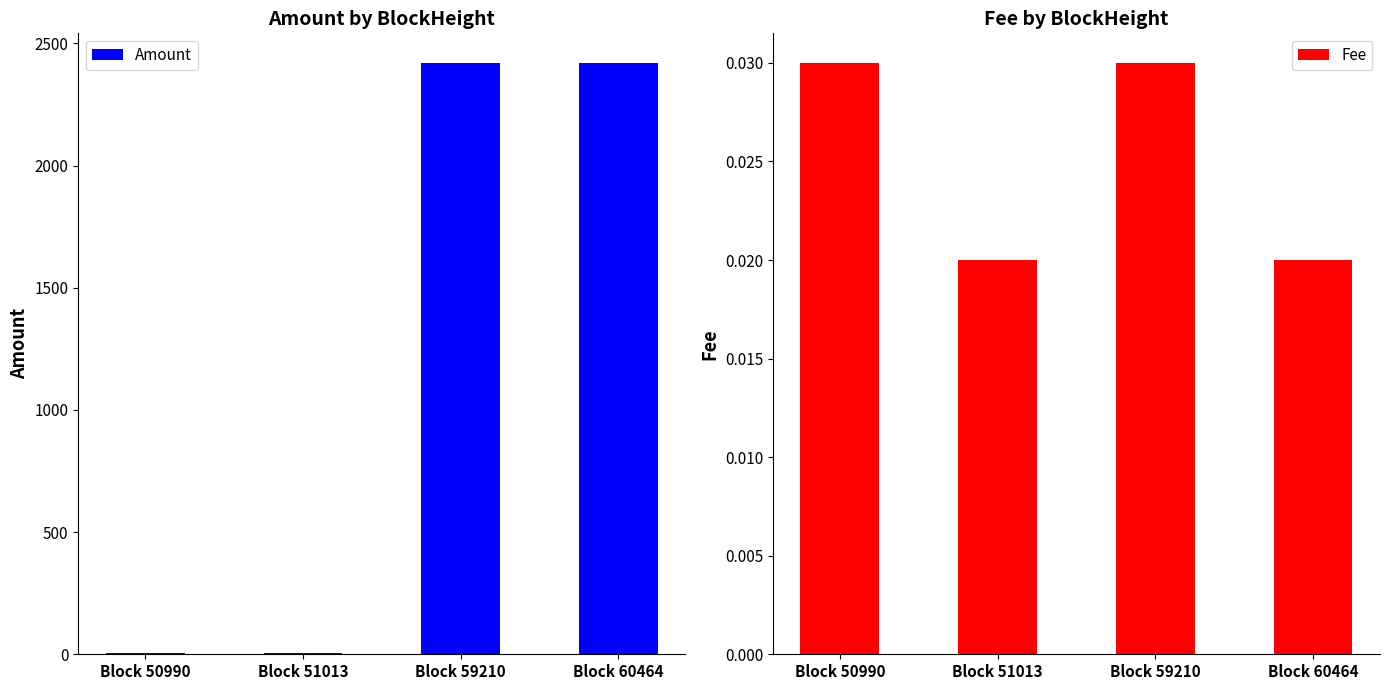

At which category is the sum across all series the highest?

Block 60464